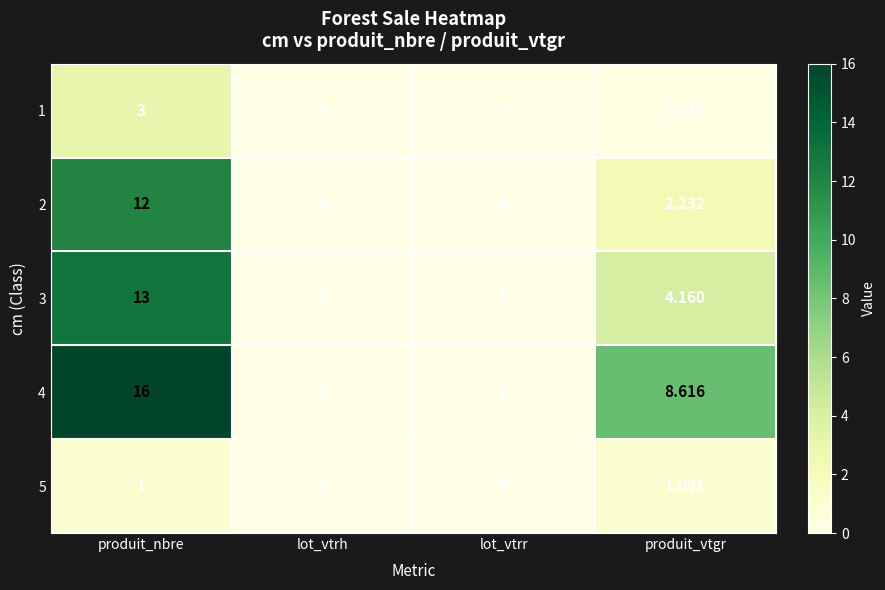

Which label corresponds to the largest value in the chart?

produit_nbre